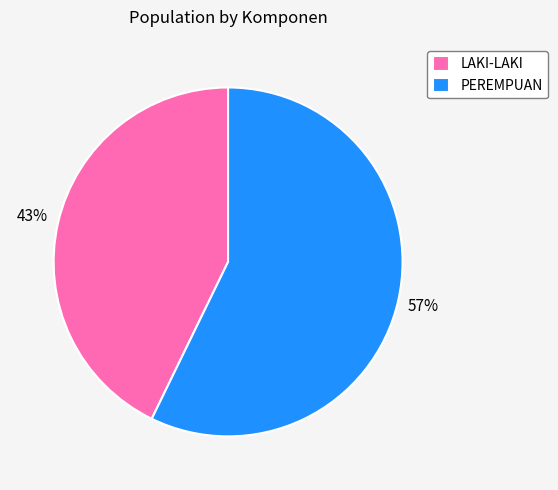

Between LAKI-LAKI and PEREMPUAN, which is larger?

PEREMPUAN